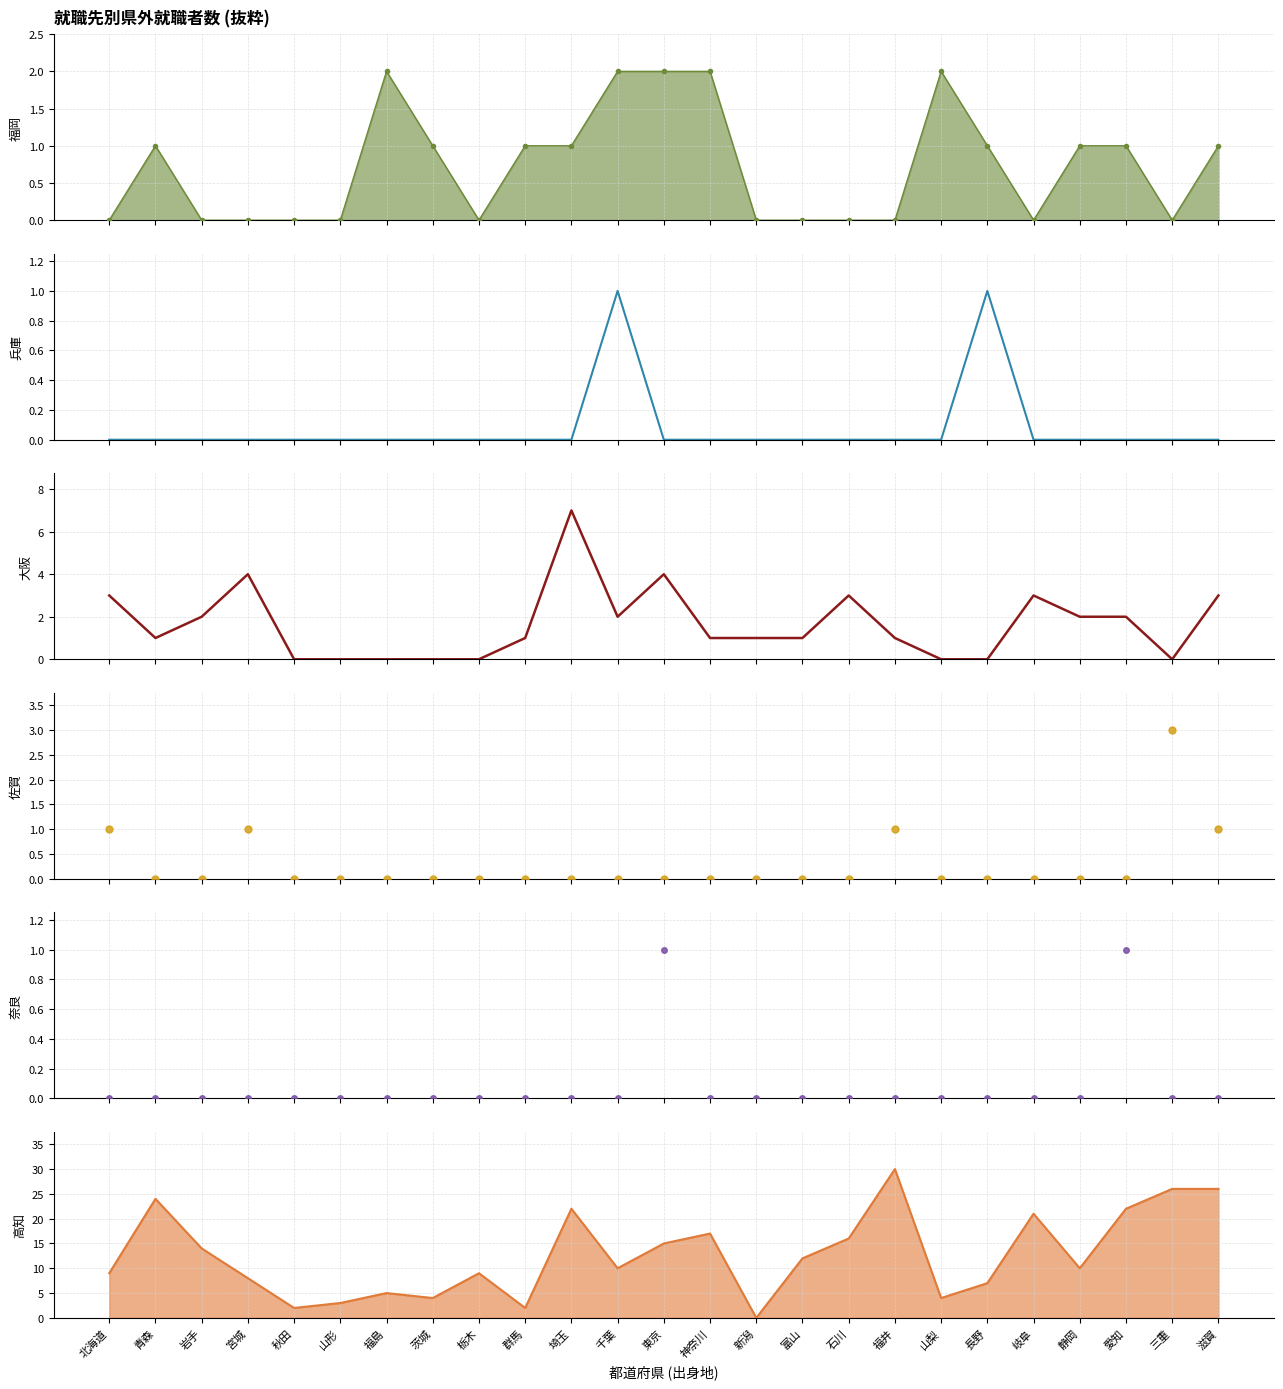

Which series has the widest spread of Y values?

col_9 (兵庫)